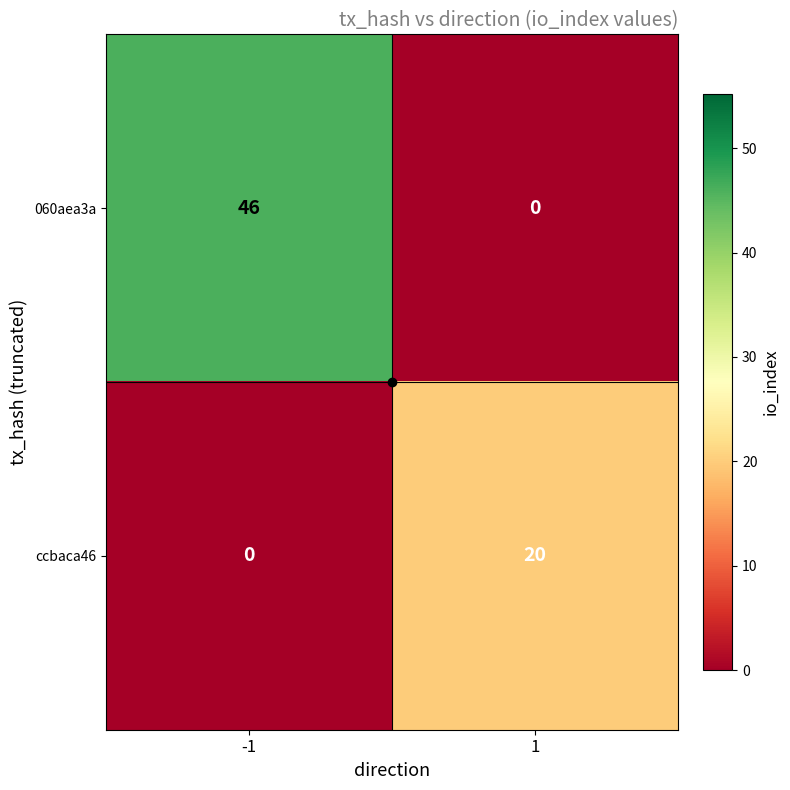

What is the sum of the ccbaca46 values at -1 and 1?

20